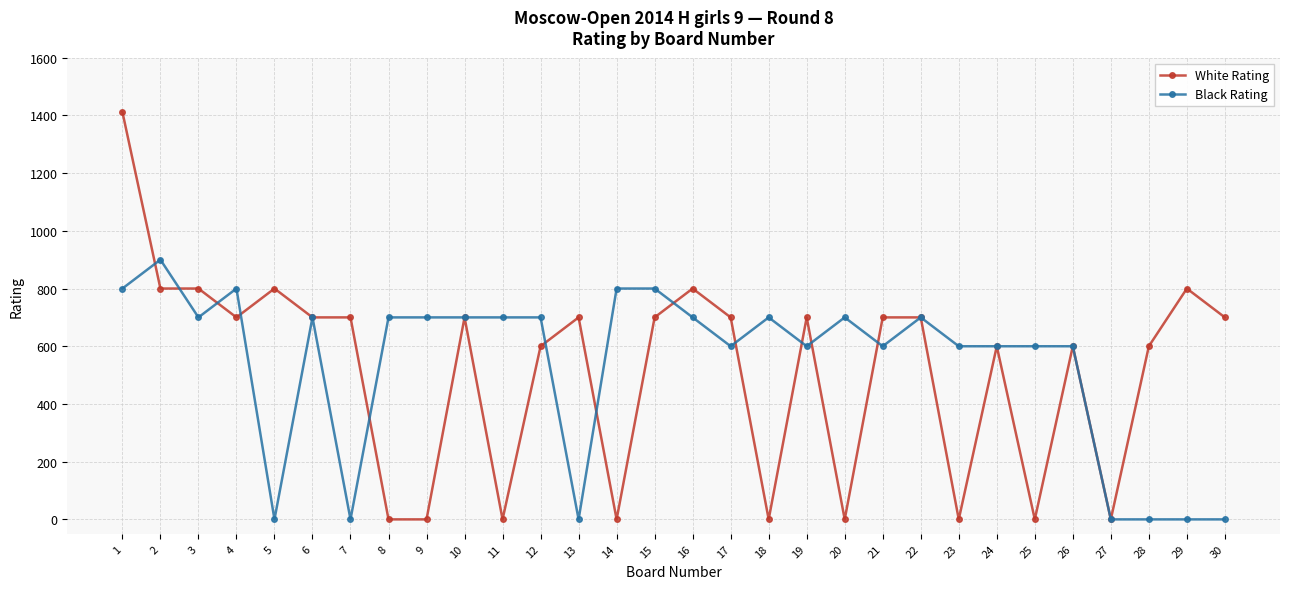

Which series has the widest spread of values?

White Rating